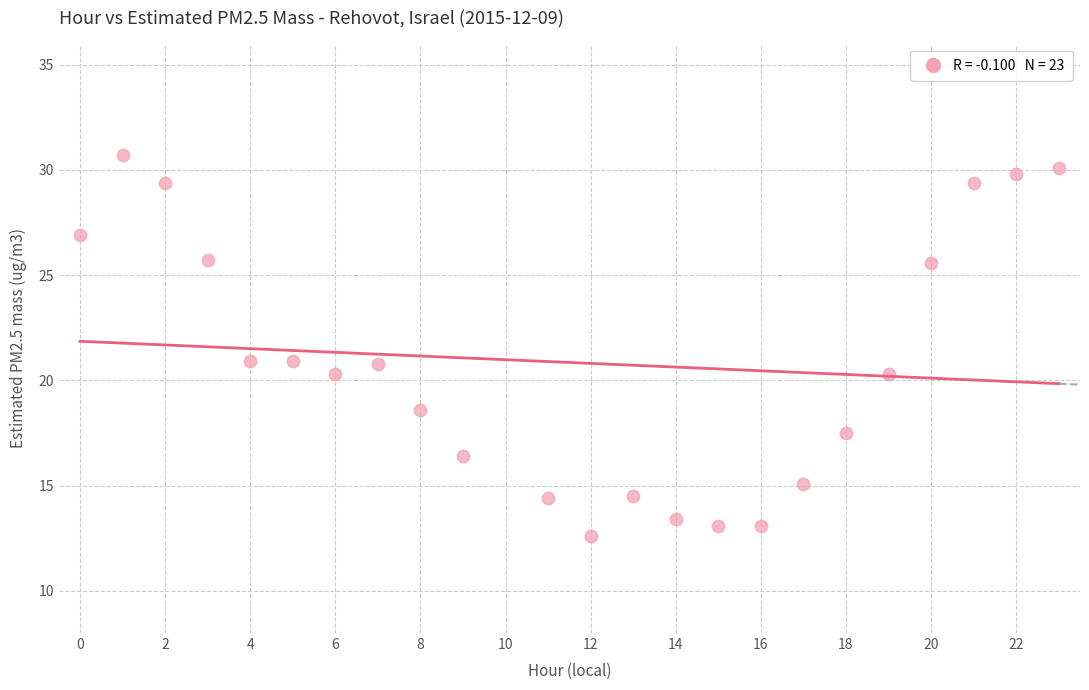

What is the range of Y values (max minus min)?

18.1